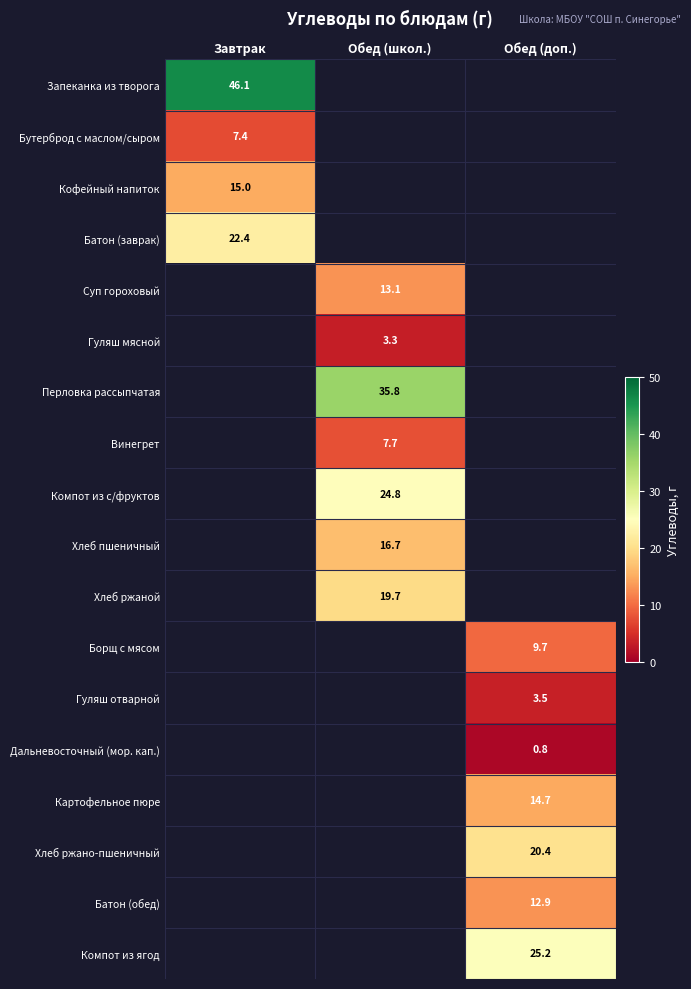

The value of Хлеб ржано-пшеничный at Обед (доп.) is 20.4. True or false?

True